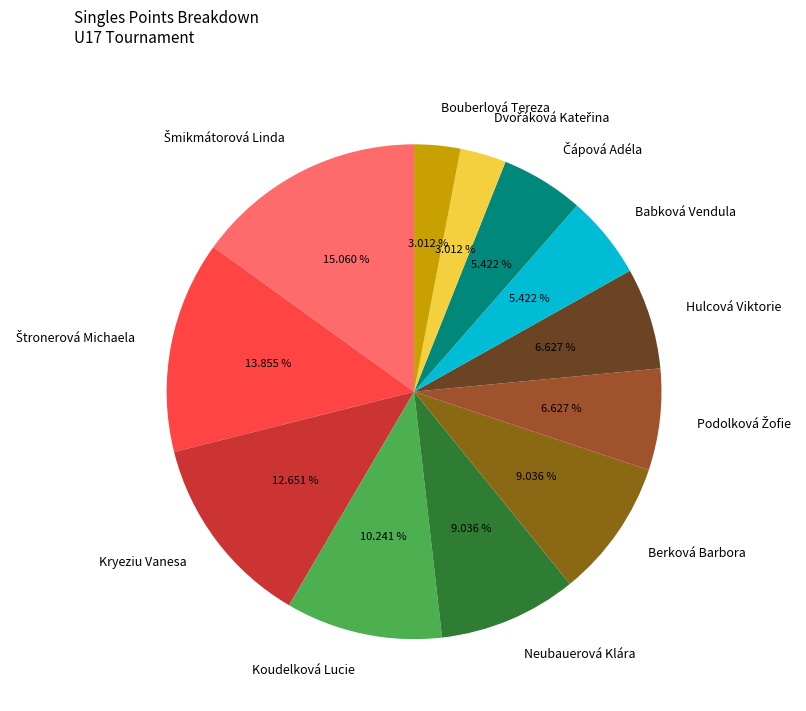

To the nearest percent, what is the average slice percentage?

8%